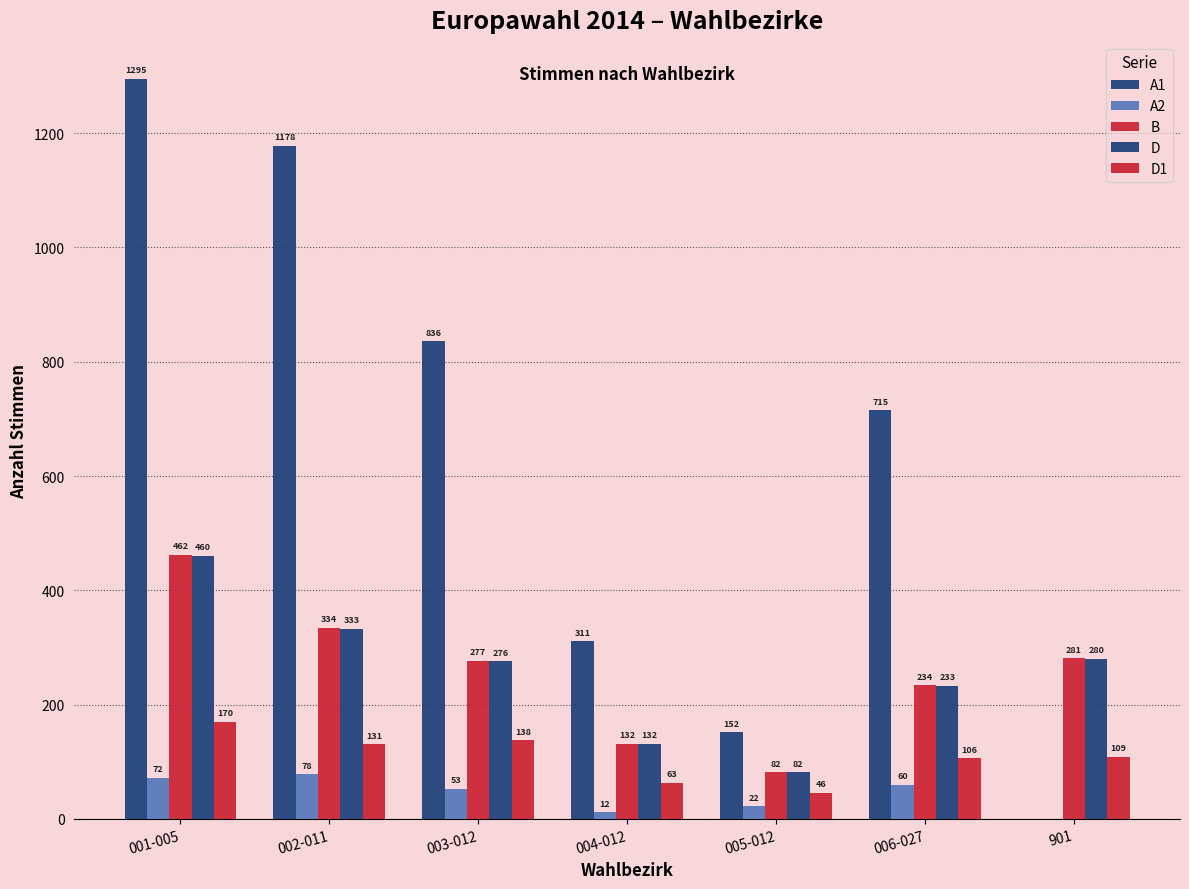

At which label does D first exceed 276?

001-005